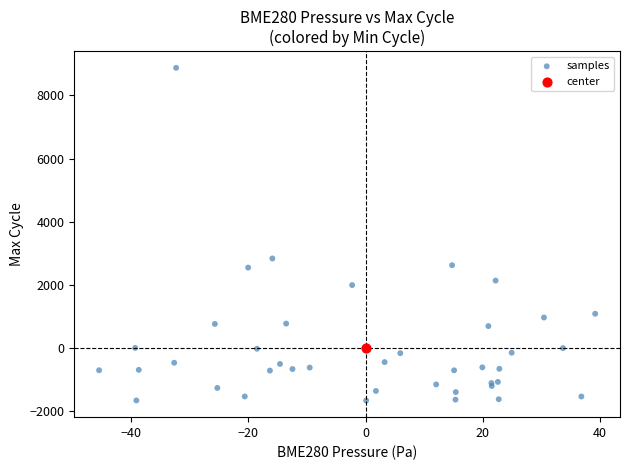

What are all the series names shown in the legend?

samples, center